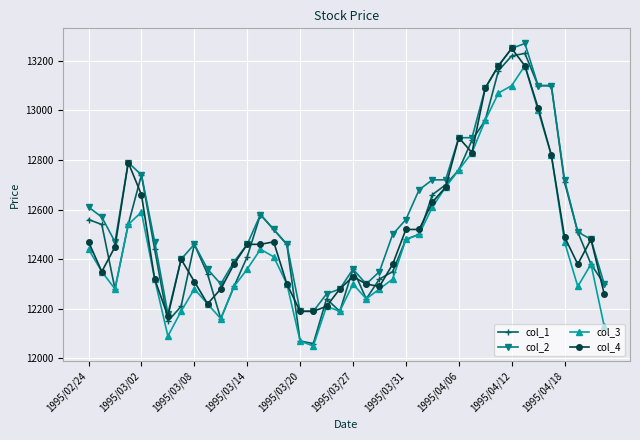

What is the difference between the maximum and minimum values in the col_3 series?

1130